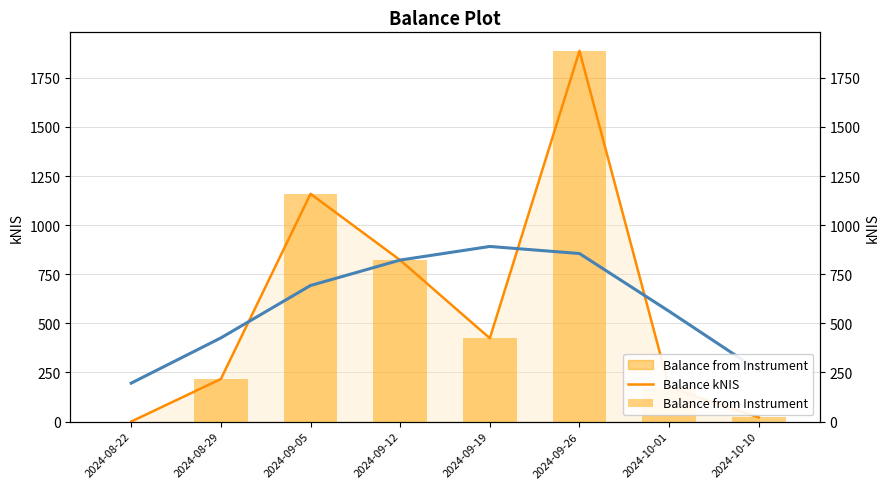

What is the sum of all Balance from Instrument values?

4703.4